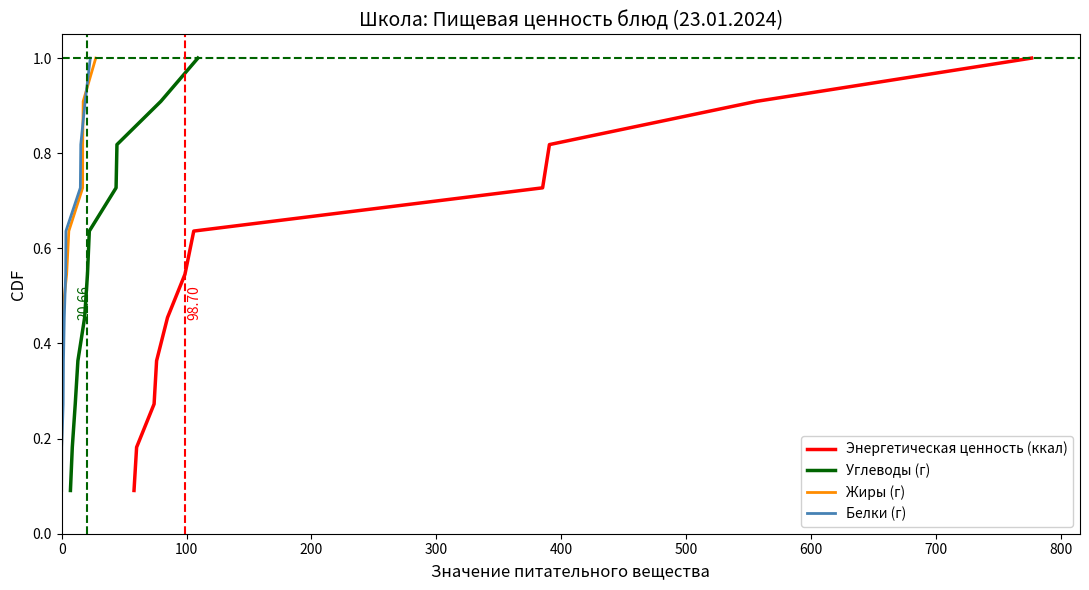

True or false: Энергетическая ценность (ккал) has more than 0 points higher than both neighbors.

False